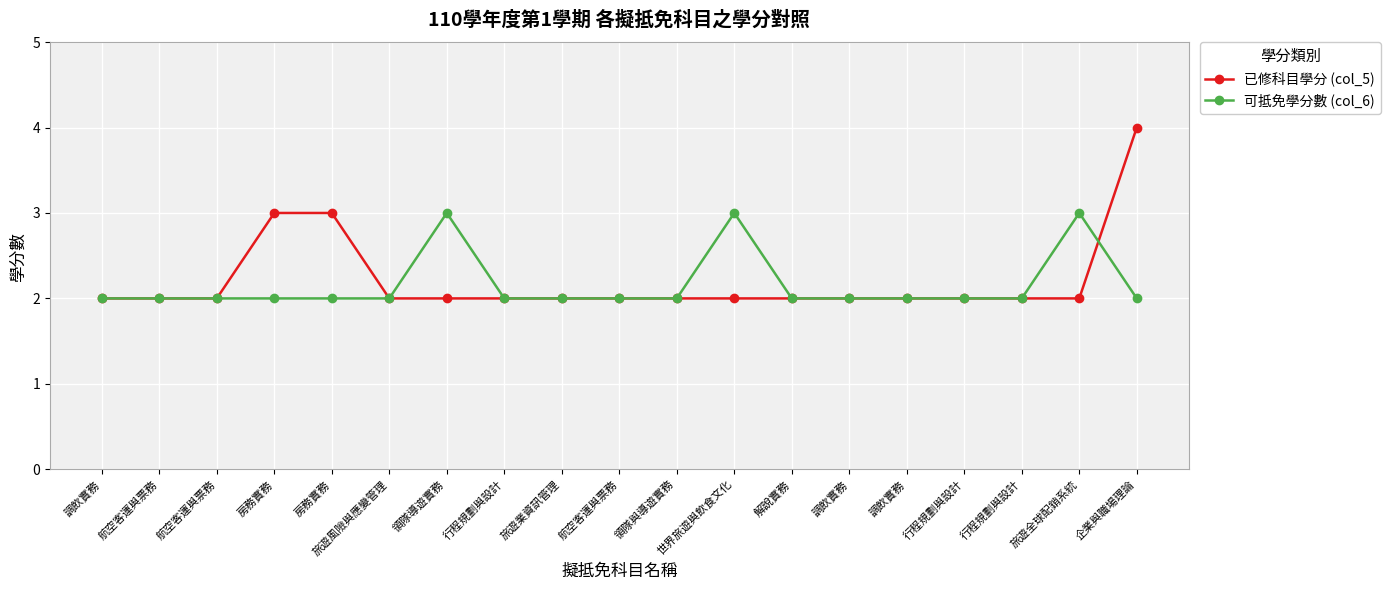

What is the smallest value displayed?

2